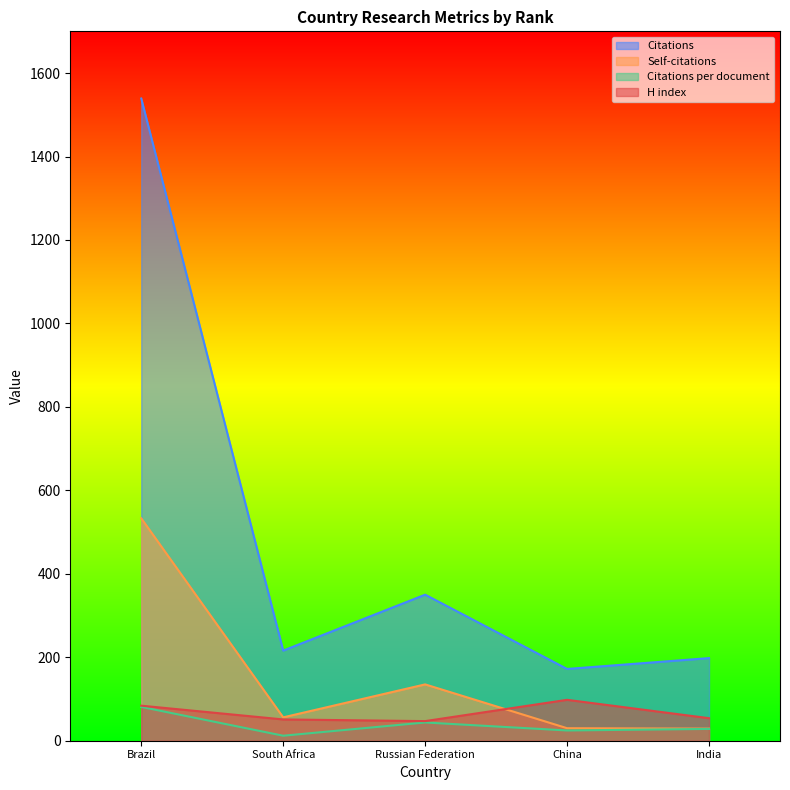

In Self-citations, how many points are higher than both neighbors (excluding endpoints)?

1